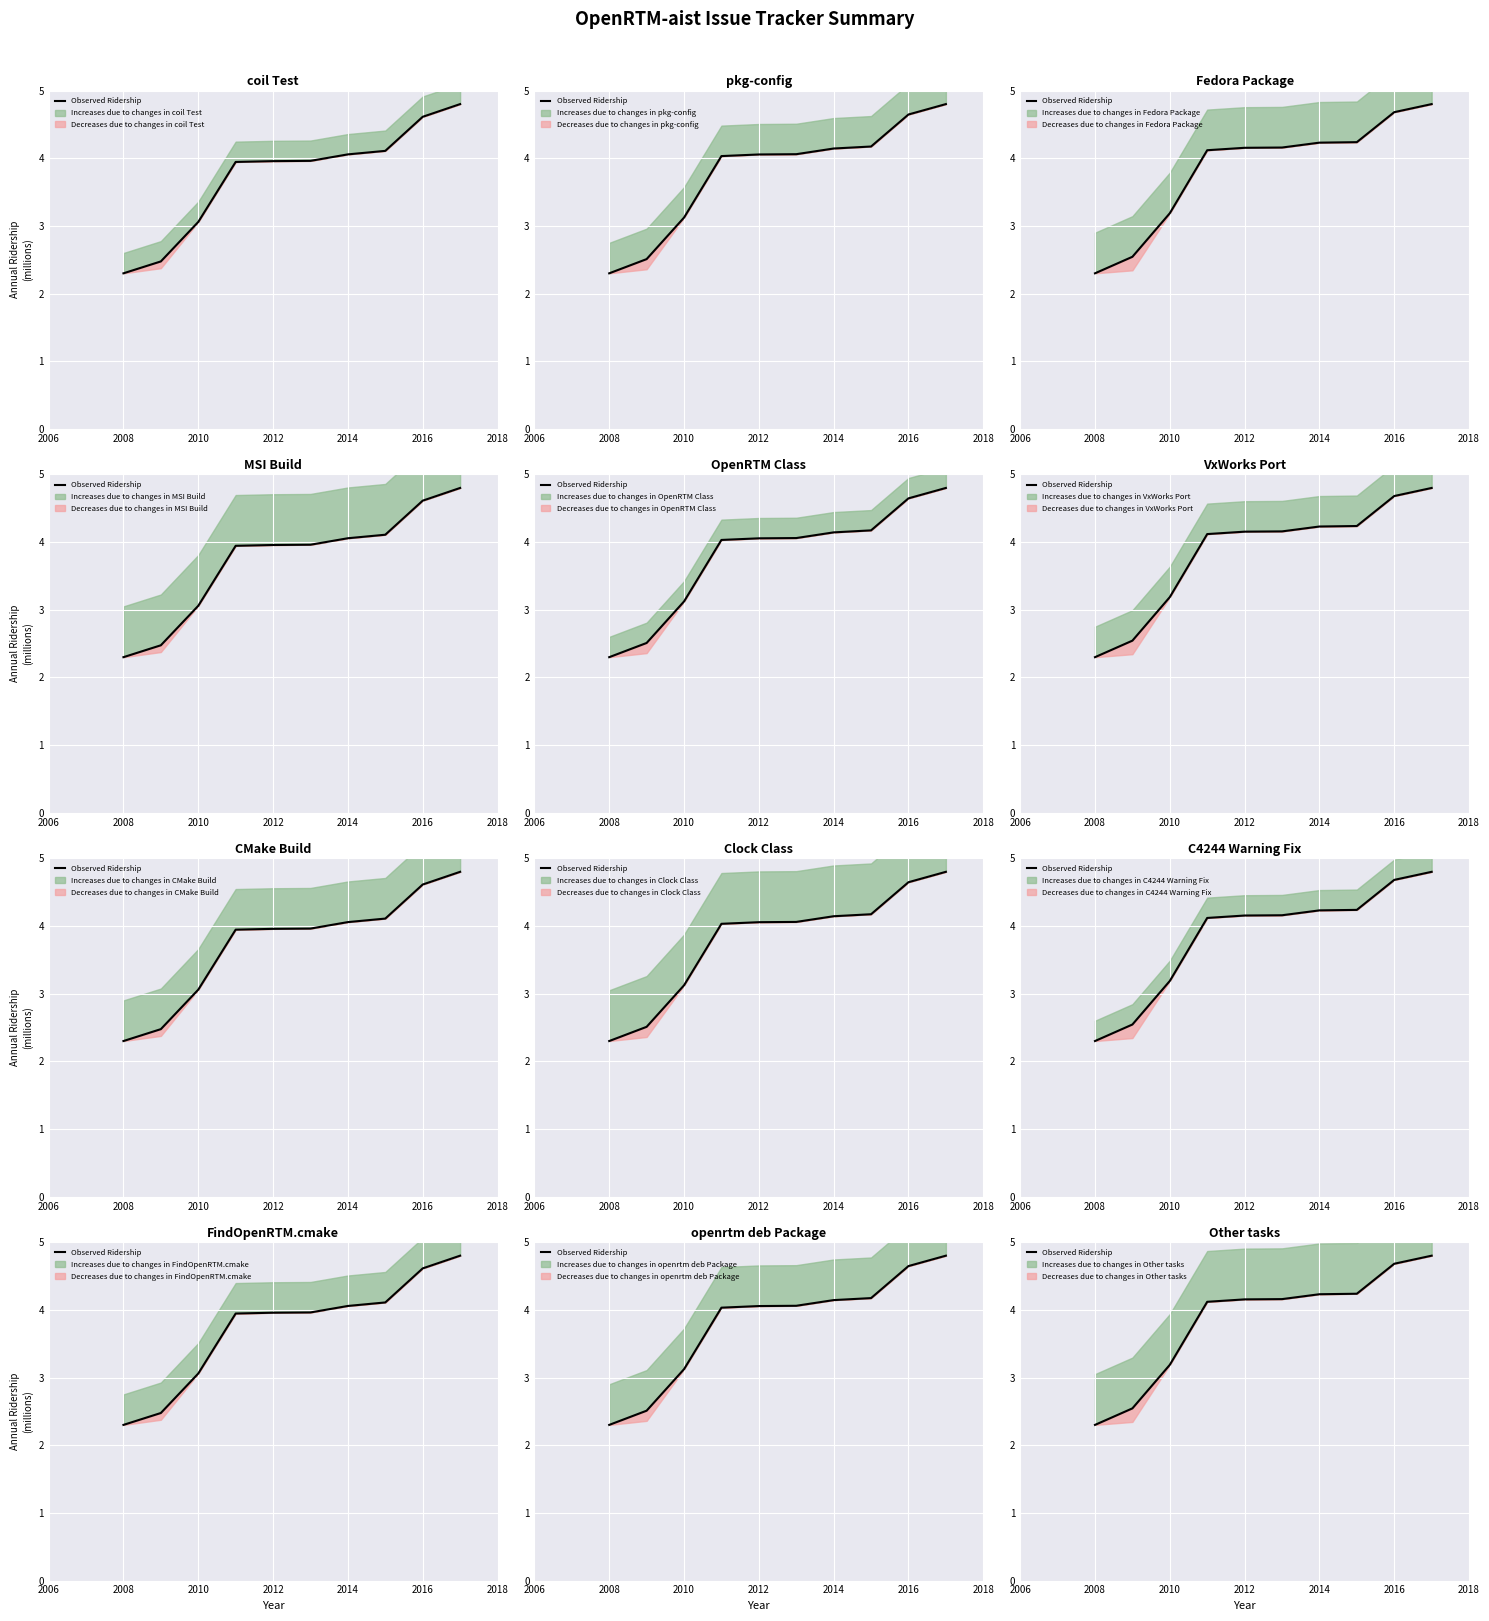

Reading left to right, extract all data points from this chart.

2.3	2.5	3.2	4.1	4.2	4.2	4.2	4.2	4.7	4.8